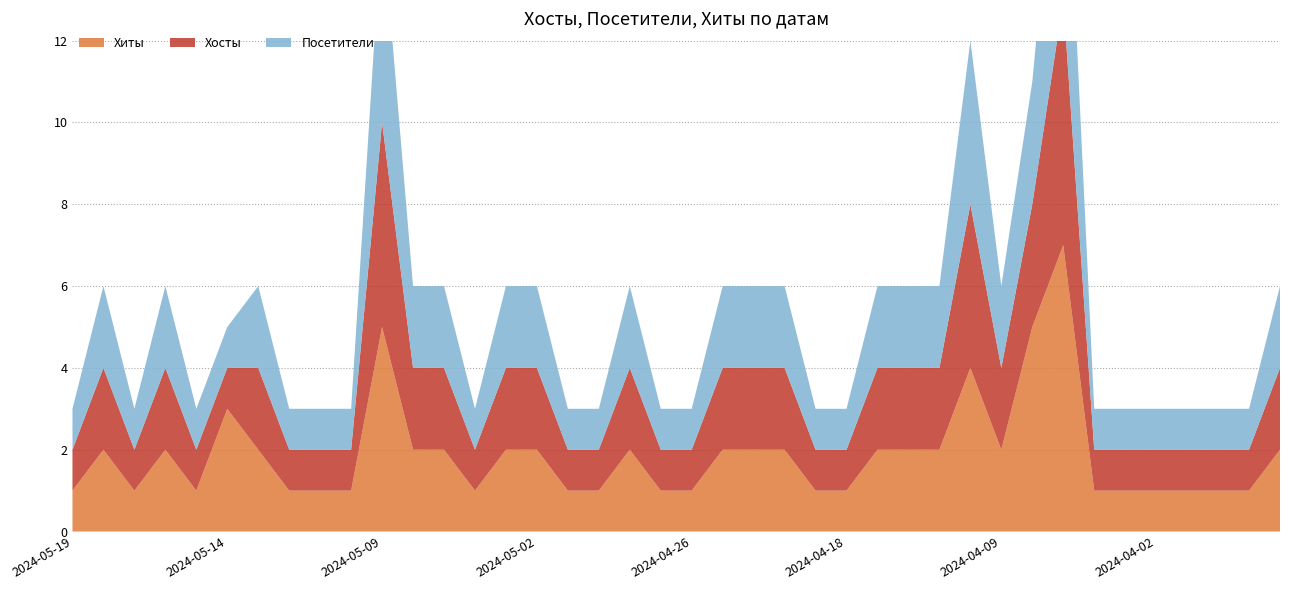

Reading left to right, extract all data points from this chart.

Хиты: 2024-05-19=1	2024-05-18=2	2024-05-17=1	2024-05-16=2	2024-05-15=1	2024-05-14=3	2024-05-13=2	2024-05-12=1	2024-05-11=1	2024-05-10=1	2024-05-09=5	2024-05-08=2	2024-05-06=2	2024-05-04=1	2024-05-03=2	2024-05-02=2	2024-04-30=1	2024-04-29=1	2024-04-28=2	2024-04-27=1	2024-04-26=1	2024-04-25=2	2024-04-23=2	2024-04-22=2	2024-04-21=1	2024-04-18=1	2024-04-13=2	2024-04-12=2	2024-04-11=2	2024-04-10=4	2024-04-09=2	2024-04-08=5	2024-04-07=7	2024-04-06=1	2024-04-04=1	2024-04-02=1	2024-03-29=1	2024-03-27=1	2024-03-26=1	2024-03-25=2
Хосты: 2024-05-19=1	2024-05-18=2	2024-05-17=1	2024-05-16=2	2024-05-15=1	2024-05-14=1	2024-05-13=2	2024-05-12=1	2024-05-11=1	2024-05-10=1	2024-05-09=5	2024-05-08=2	2024-05-06=2	2024-05-04=1	2024-05-03=2	2024-05-02=2	2024-04-30=1	2024-04-29=1	2024-04-28=2	2024-04-27=1	2024-04-26=1	2024-04-25=2	2024-04-23=2	2024-04-22=2	2024-04-21=1	2024-04-18=1	2024-04-13=2	2024-04-12=2	2024-04-11=2	2024-04-10=4	2024-04-09=2	2024-04-08=3	2024-04-07=6	2024-04-06=1	2024-04-04=1	2024-04-02=1	2024-03-29=1	2024-03-27=1	2024-03-26=1	2024-03-25=2
Посетители: 2024-05-19=1	2024-05-18=2	2024-05-17=1	2024-05-16=2	2024-05-15=1	2024-05-14=1	2024-05-13=2	2024-05-12=1	2024-05-11=1	2024-05-10=1	2024-05-09=5	2024-05-08=2	2024-05-06=2	2024-05-04=1	2024-05-03=2	2024-05-02=2	2024-04-30=1	2024-04-29=1	2024-04-28=2	2024-04-27=1	2024-04-26=1	2024-04-25=2	2024-04-23=2	2024-04-22=2	2024-04-21=1	2024-04-18=1	2024-04-13=2	2024-04-12=2	2024-04-11=2	2024-04-10=4	2024-04-09=2	2024-04-08=3	2024-04-07=6	2024-04-06=1	2024-04-04=1	2024-04-02=1	2024-03-29=1	2024-03-27=1	2024-03-26=1	2024-03-25=2